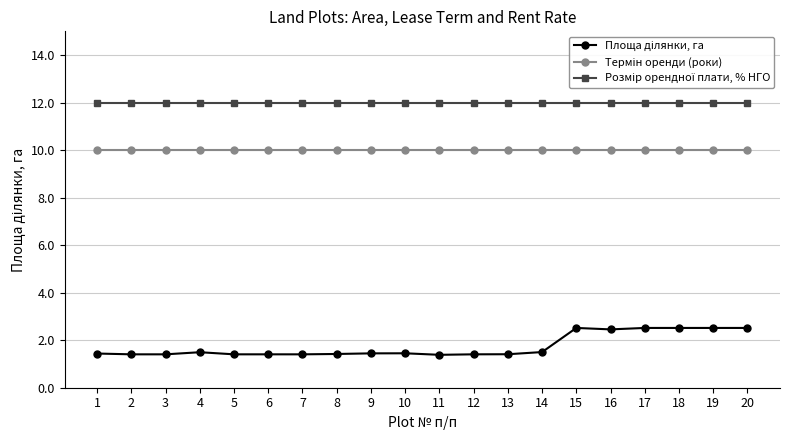

At how many categories does at least one series exceed 4?

20